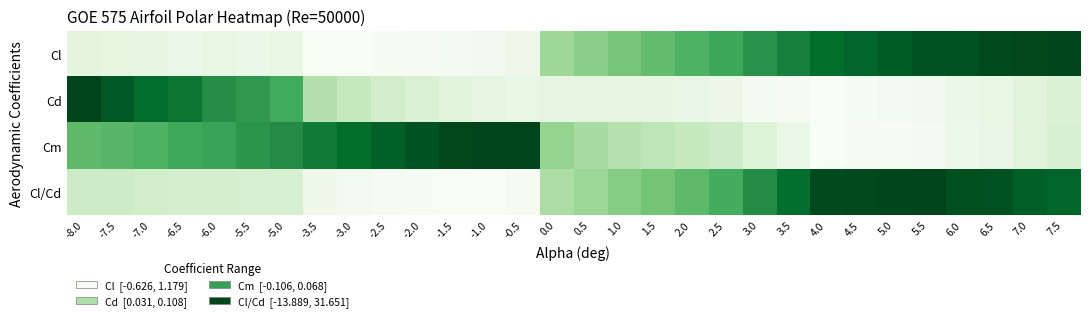

Reading left to right, extract all data points from this chart.

Cl: -8.0=0.1	-7.5=0.1	-7.0=0.1	-6.5=0.1	-6.0=0.1	-5.5=0.1	-5.0=0.1	-3.5=0.0	-3.0=0.0	-2.5=0.0	-2.0=0.0	-1.5=0.0	-1.0=0.0	-0.5=0.1	0.0=0.4	0.5=0.4	1.0=0.5	1.5=0.5	2.0=0.6	2.5=0.6	3.0=0.7	3.5=0.8	4.0=0.9	4.5=0.9	5.0=0.9	5.5=1.0	6.0=1.0	6.5=1.0	7.0=1.0	7.5=1.0
Cd: -8.0=1.0	-7.5=0.9	-7.0=0.9	-6.5=0.8	-6.0=0.7	-5.5=0.7	-5.0=0.6	-3.5=0.3	-3.0=0.3	-2.5=0.2	-2.0=0.2	-1.5=0.1	-1.0=0.1	-0.5=0.1	0.0=0.1	0.5=0.1	1.0=0.1	1.5=0.1	2.0=0.1	2.5=0.1	3.0=0.0	3.5=0.0	4.0=0.0	4.5=0.0	5.0=0.0	5.5=0.1	6.0=0.1	6.5=0.1	7.0=0.1	7.5=0.2
Cm: -8.0=0.6	-7.5=0.6	-7.0=0.6	-6.5=0.6	-6.0=0.7	-5.5=0.7	-5.0=0.7	-3.5=0.8	-3.0=0.9	-2.5=0.9	-2.0=1.0	-1.5=1.0	-1.0=1.0	-0.5=1.0	0.0=0.4	0.5=0.4	1.0=0.3	1.5=0.3	2.0=0.2	2.5=0.2	3.0=0.2	3.5=0.1	4.0=0.0	4.5=0.0	5.0=0.0	5.5=0.0	6.0=0.1	6.5=0.1	7.0=0.1	7.5=0.2
Cl/Cd: -8.0=0.2	-7.5=0.2	-7.0=0.2	-6.5=0.2	-6.0=0.2	-5.5=0.2	-5.0=0.2	-3.5=0.1	-3.0=0.0	-2.5=0.0	-2.0=0.0	-1.5=0.0	-1.0=0.0	-0.5=0.0	0.0=0.3	0.5=0.4	1.0=0.4	1.5=0.5	2.0=0.6	2.5=0.6	3.0=0.7	3.5=0.9	4.0=1.0	4.5=1.0	5.0=1.0	5.5=1.0	6.0=1.0	6.5=1.0	7.0=0.9	7.5=0.9